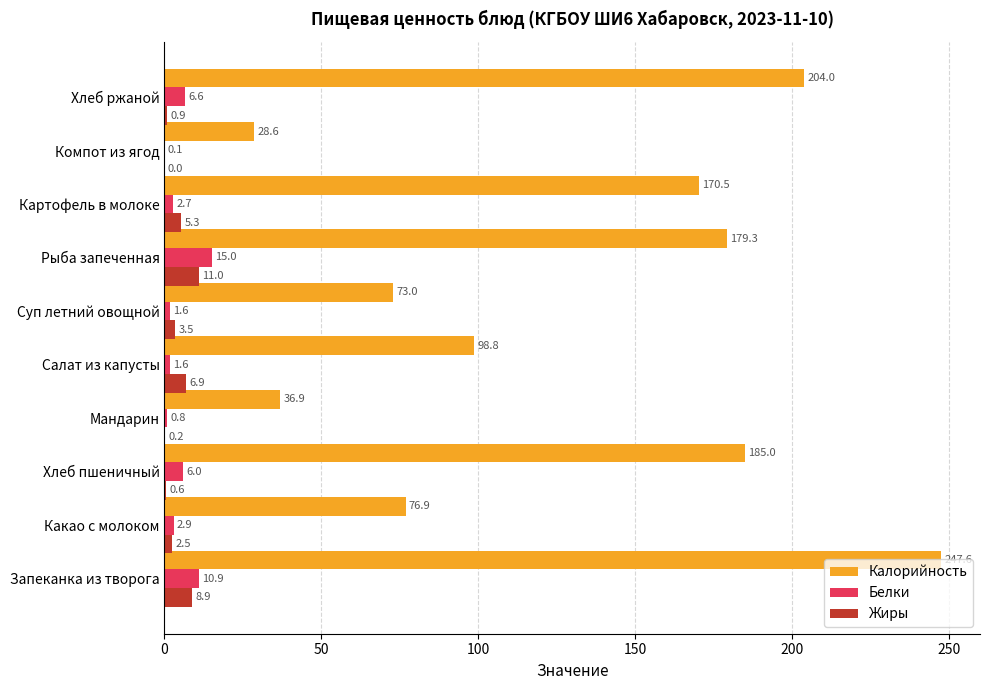

What is the sum of the Жиры values at Салат из капусты and Хлеб ржаной?

7.8